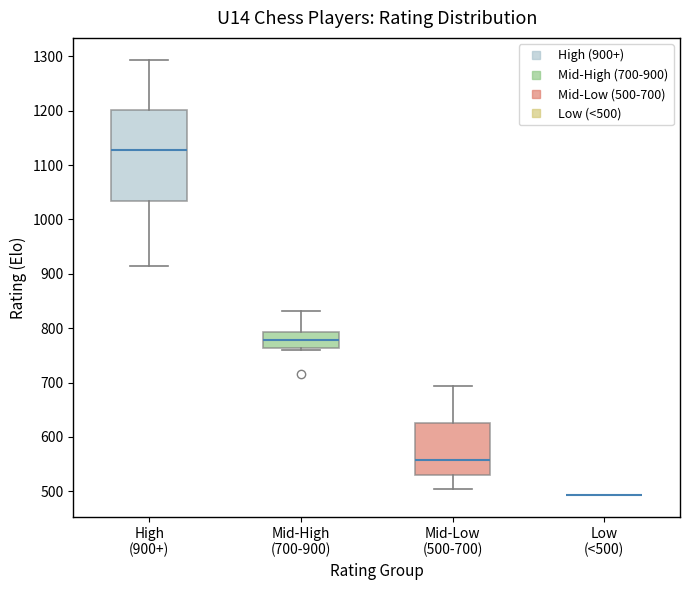

Reading left to right, transcribe this box plot: for each box, give where its median line is, the range the box spans, and where its two whiskers end, as read against the y-axis. The values are not printed on the chart, so give them approximately, as read against the axis.

High (900+): median 1130, box 1030 to 1200, whiskers 920 to 1290
Mid-High (700-900): median 780, box 760 to 790, whiskers 760 (just below the box's lower edge) to 830
Mid-Low (500-700): median 560, box 530 to 630, whiskers 500 to 690
Low (<500): box collapsed to a line at 490, whiskers 490 to 490